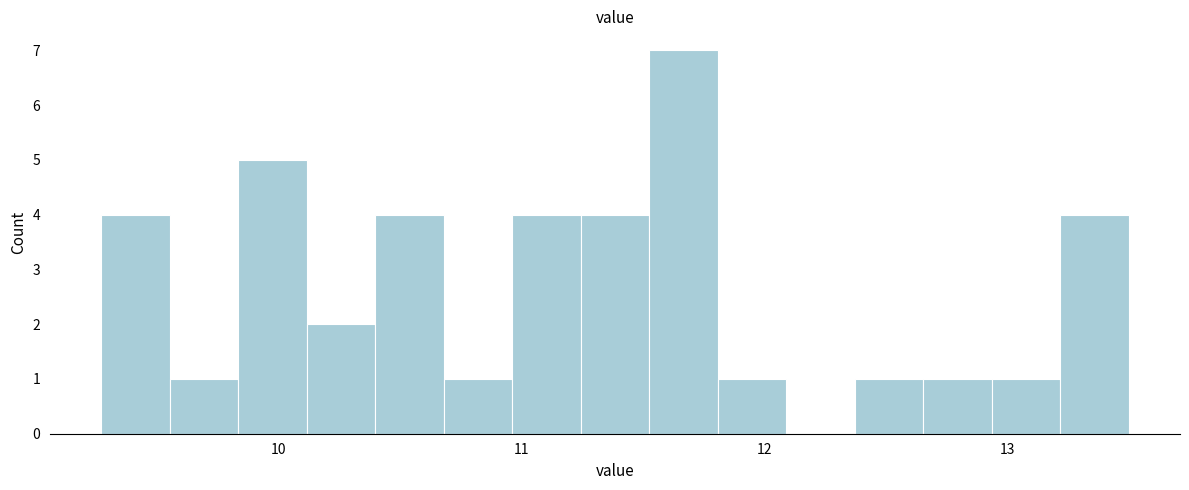

Read against the x-axis, roughly where is the centre of the tallest bar?

11.7